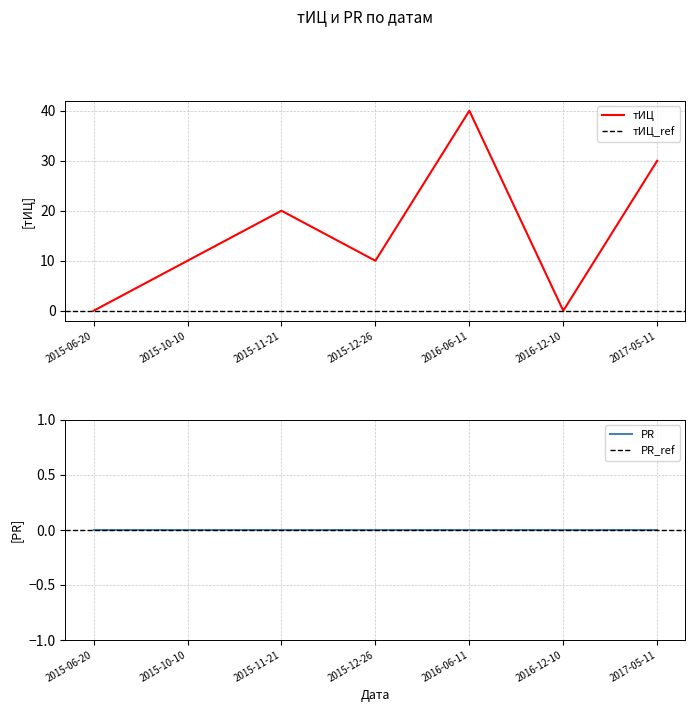

True or false: the data shows 0 at 2015-06-20.

True